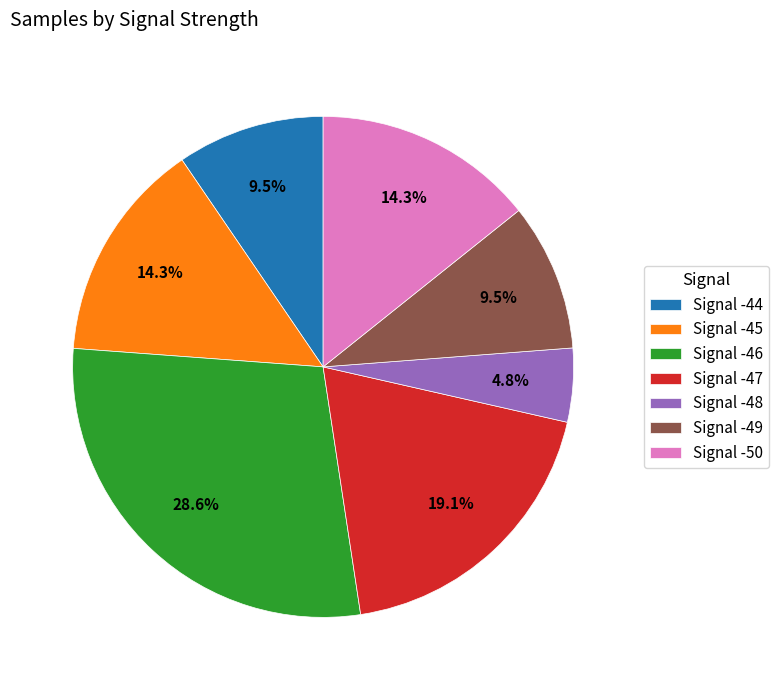

Does Signal -47 account for over 50% of the chart?

No